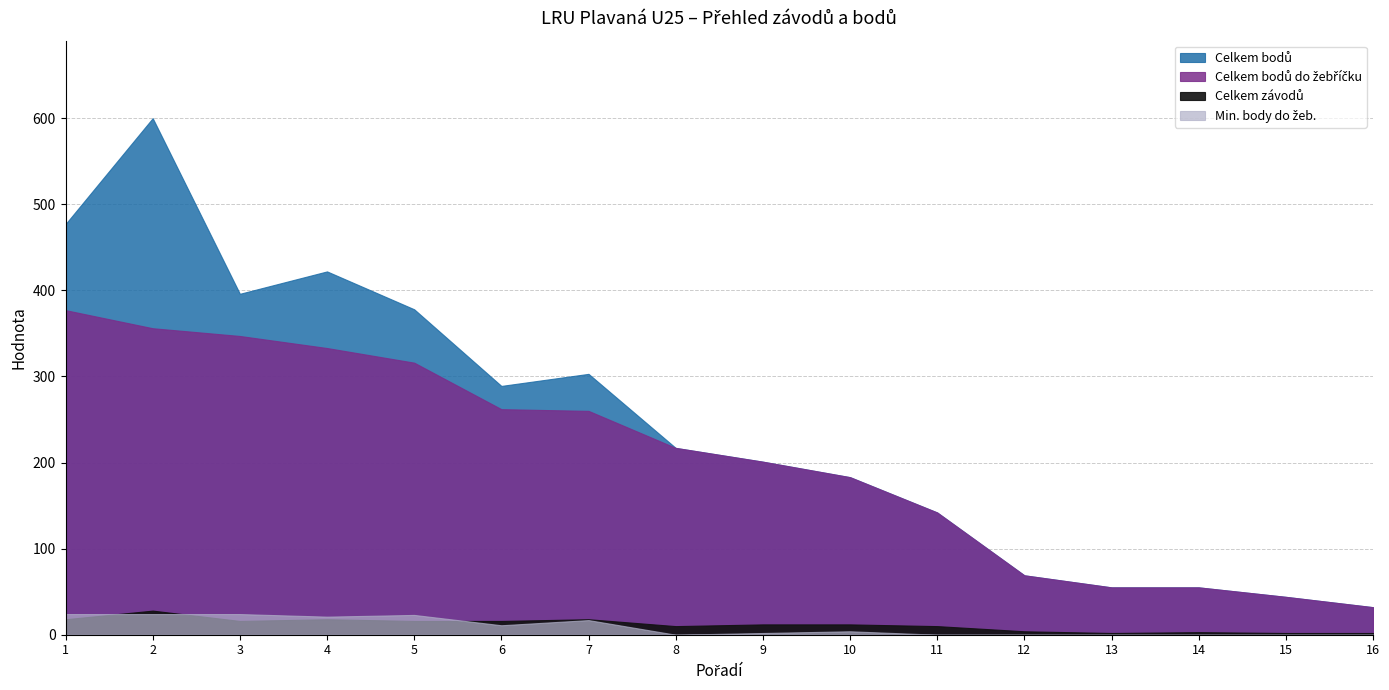

What is the greatest value displayed?

600